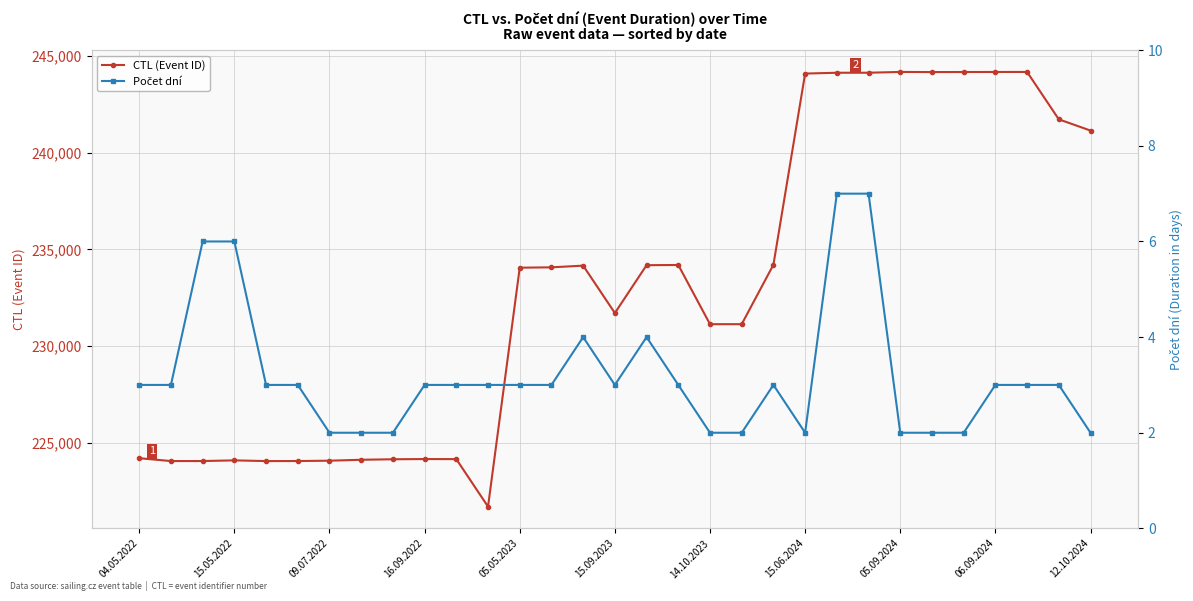

Reading left to right, transcribe all the data shown in this chart.

CTL (Event ID): 224217	224069	224070	224105	224068	224071	224088	224136	224162	224173	224169	221715	234056	234075	234162	231714	234185	234196	231138	231139	234208	244082	244124	244125	244166	244159	244162	244164	244165	241718	241138
Počet dní: 3	3	6	6	3	3	2	2	2	3	3	3	3	3	4	3	4	3	2	2	3	2	7	7	2	2	2	3	3	3	2